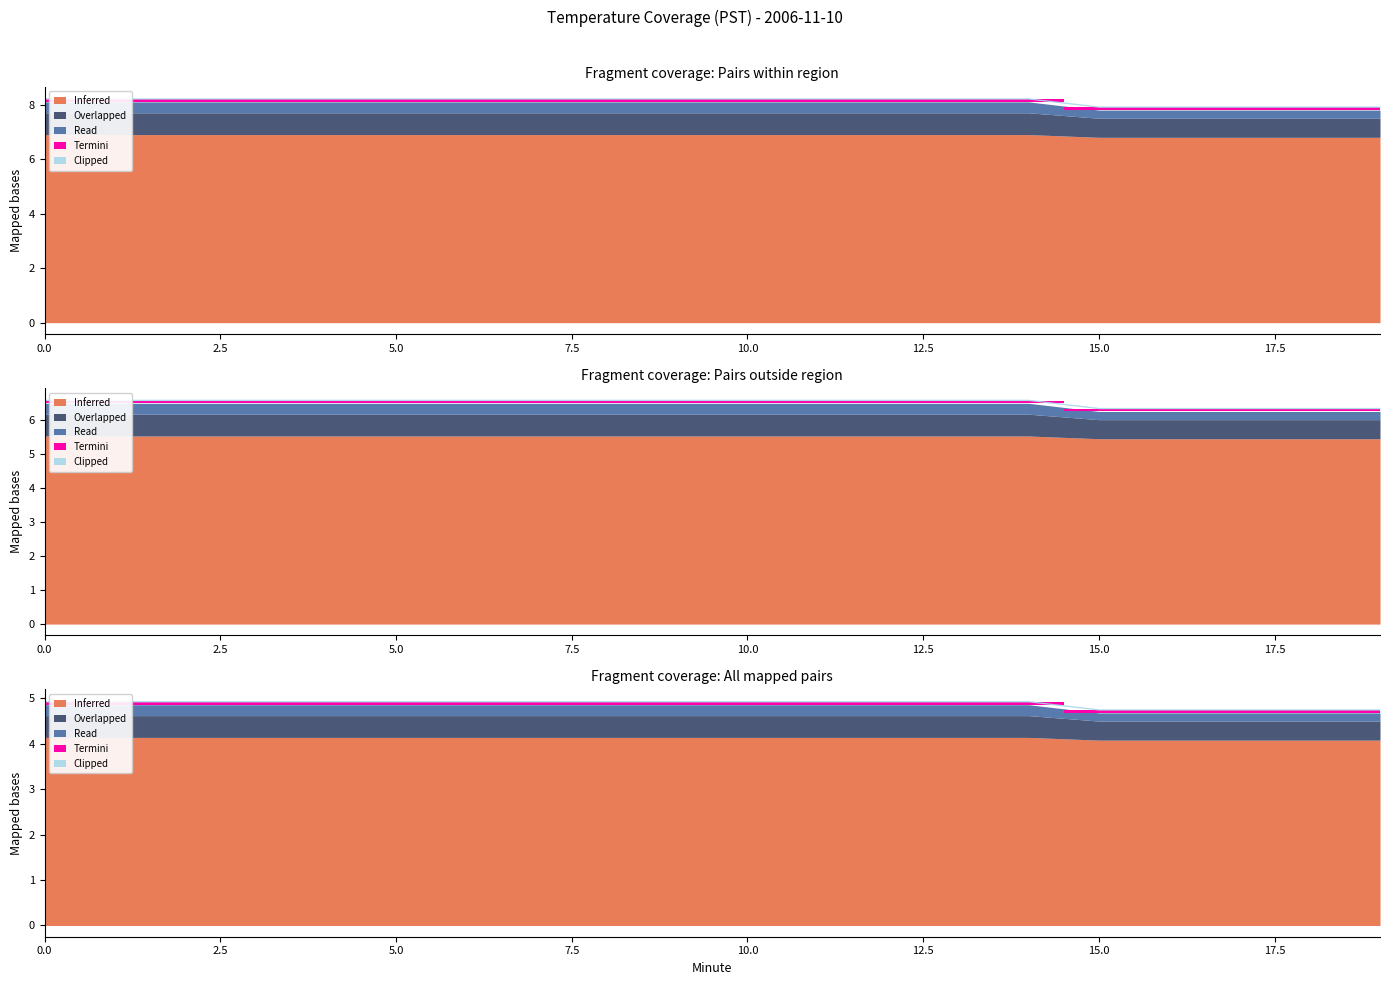

Is it true that Read equals 0.3 at 19?

True